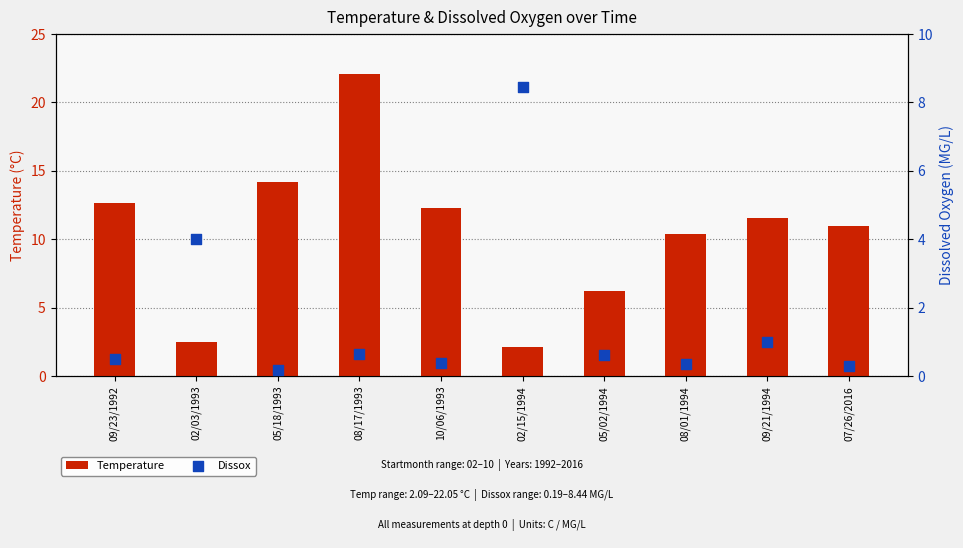

At which category is the sum across all series the highest?

08/17/1993